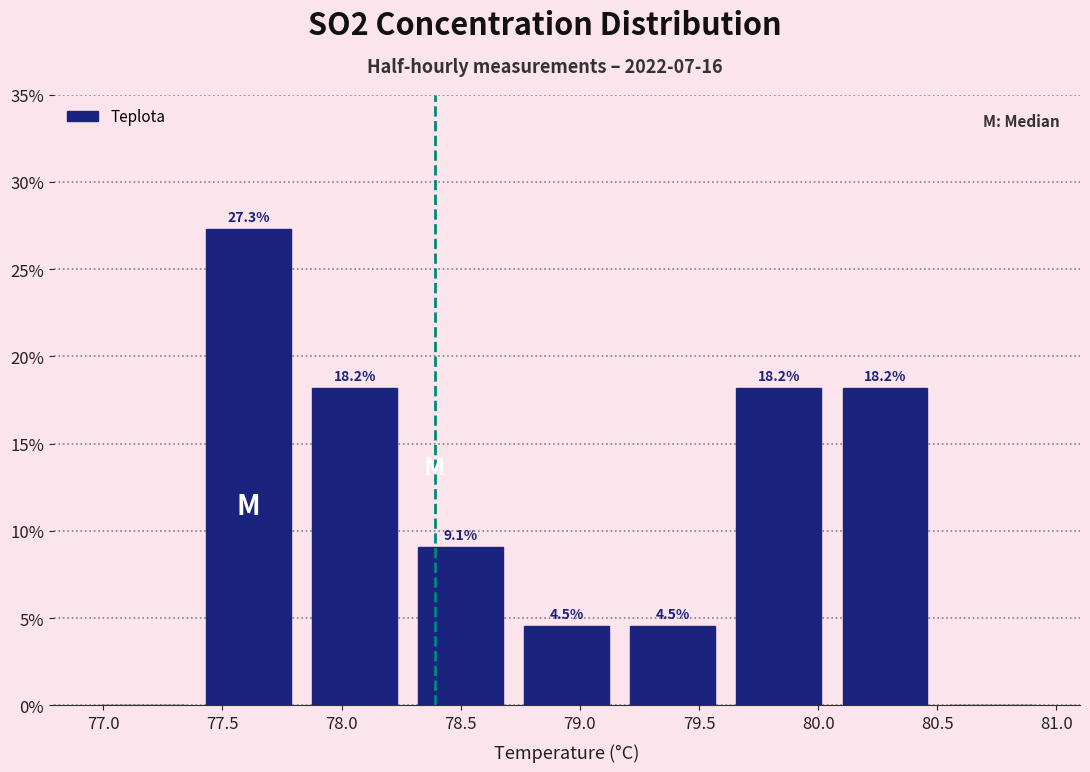

Over which range of the x-axis is the bar tallest?

77.40 to 77.85